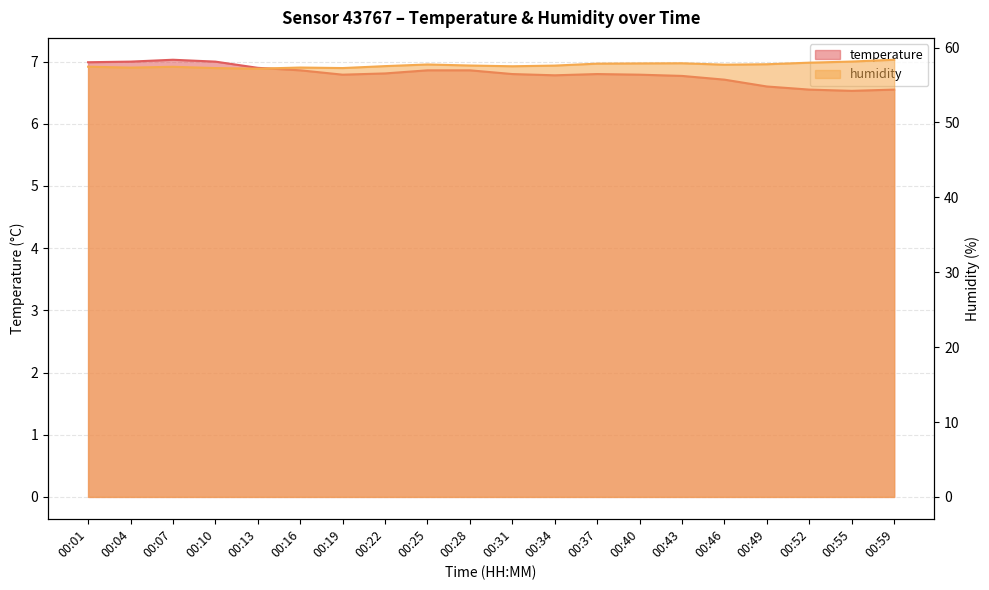

At how many categories does at least one series exceed 23?

20